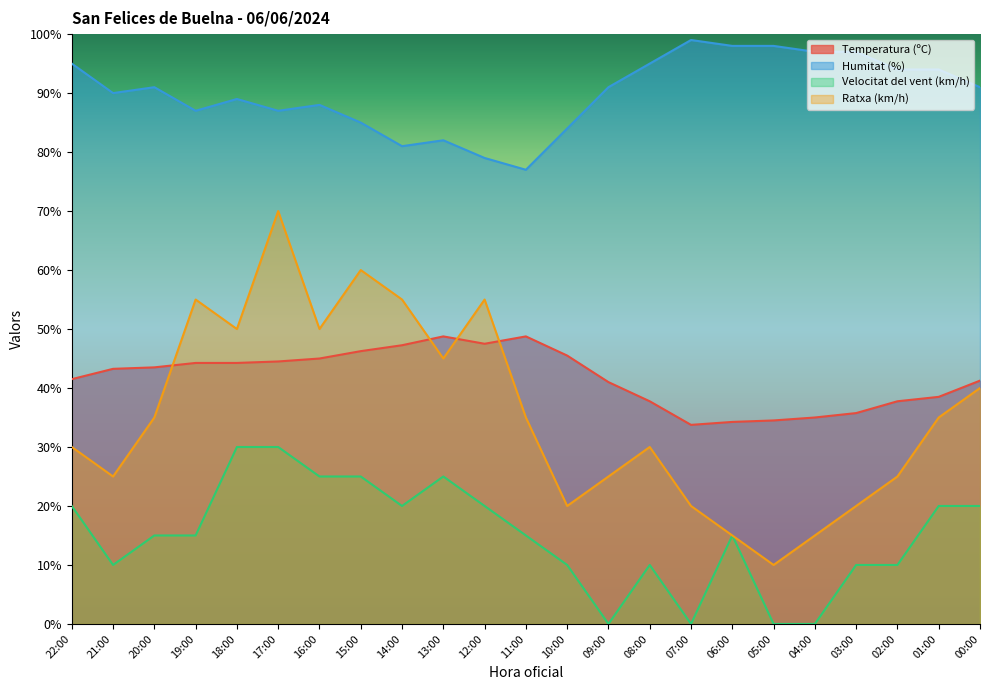

Reading left to right, what are all the values shown in this chart?

Temperatura (ºC): 41.5	43.2	43.5	44.2	44.2	44.5	45.0	46.2	47.2	48.8	47.5	48.8	45.5	41.0	37.8	33.8	34.2	34.5	35.0	35.8	37.8	38.5	41.2
Humitat (%): 95.0	90.0	91.0	87.0	89.0	87.0	88.0	85.0	81.0	82.0	79.0	77.0	84.0	91.0	95.0	99.0	98.0	98.0	97.0	97.0	94.0	94.0	91.0
Velocitat del vent (km/h): 20.0	10.0	15.0	15.0	30.0	30.0	25.0	25.0	20.0	25.0	20.0	15.0	10.0	0.0	10.0	0.0	15.0	0.0	0.0	10.0	10.0	20.0	20.0
Ratxa (km/h): 30.0	25.0	35.0	55.0	50.0	70.0	50.0	60.0	55.0	45.0	55.0	35.0	20.0	25.0	30.0	20.0	15.0	10.0	15.0	20.0	25.0	35.0	40.0